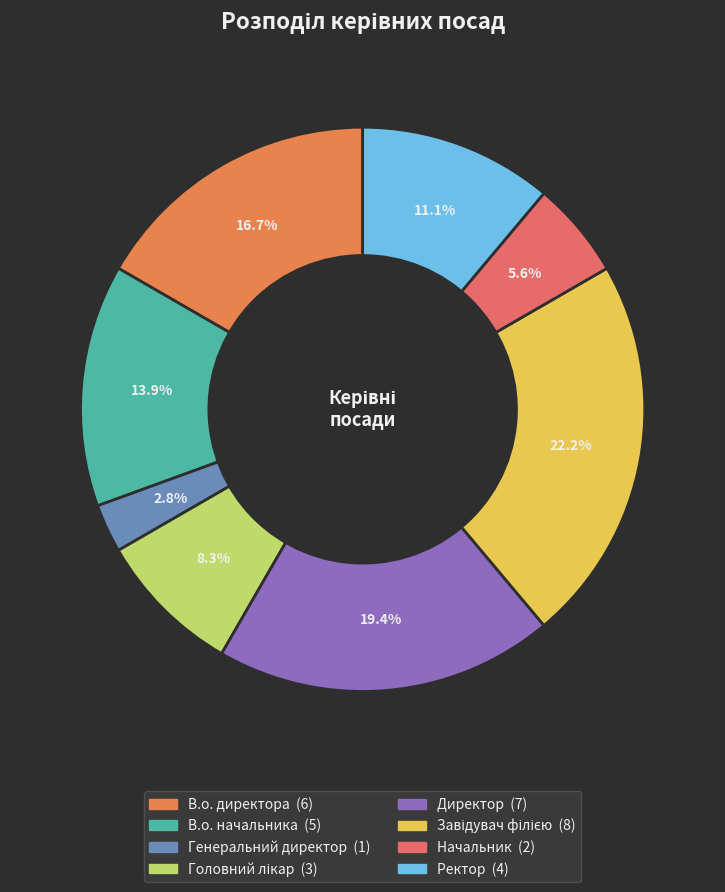

Which slice is the smallest?

Генеральний директор